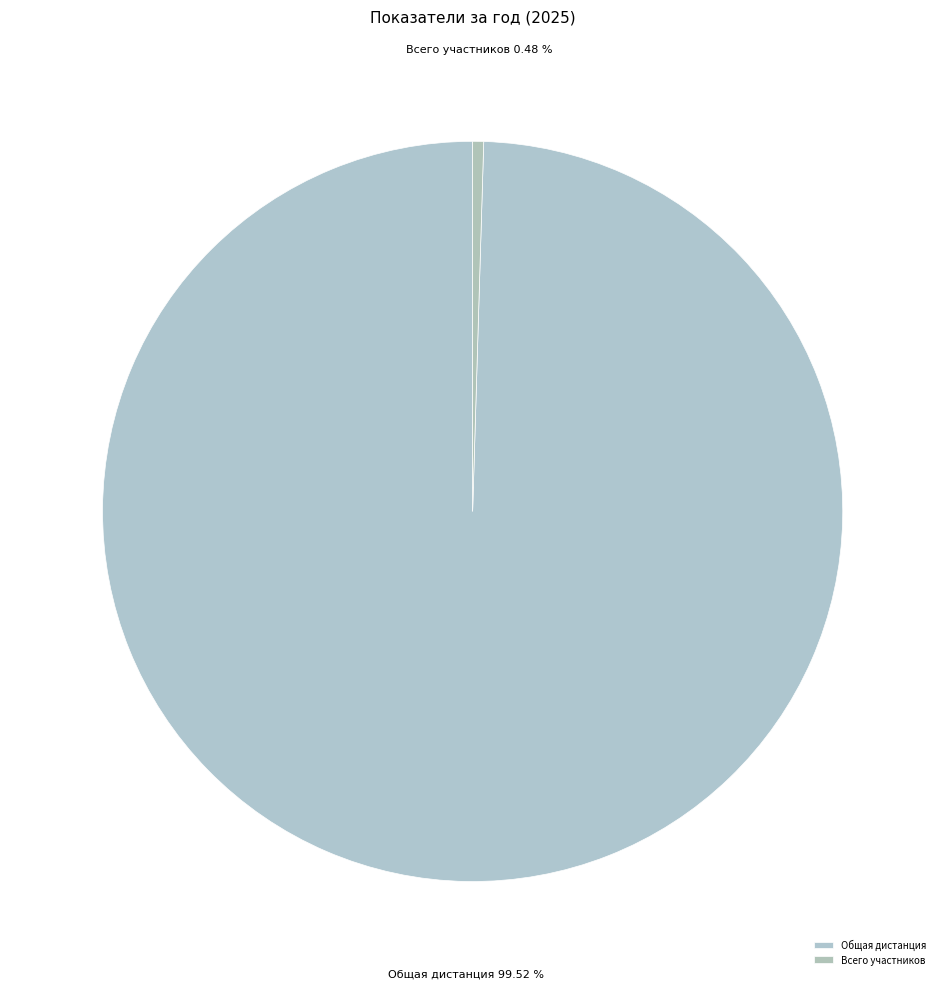

What is the largest slice in the pie chart?

Общая дистанция